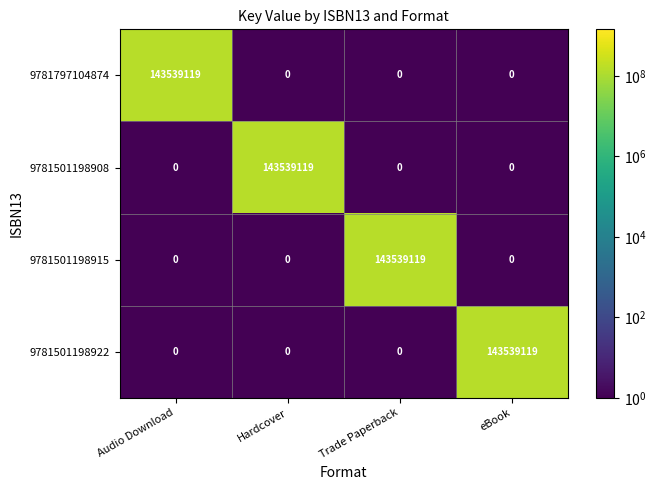

The 9781501198915 series shows 0 at Audio Download. True or false?

True